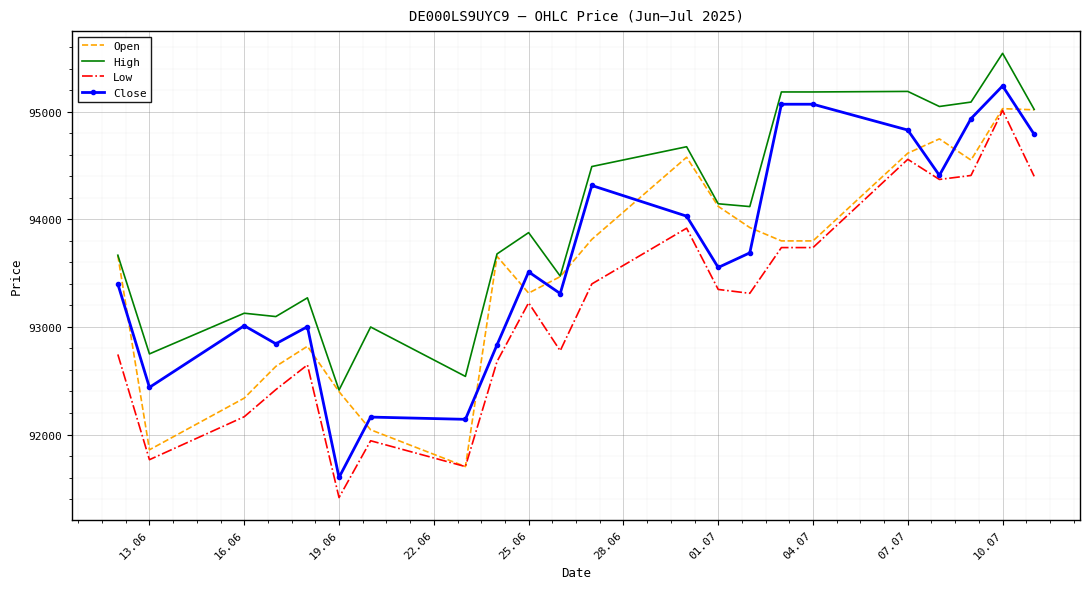

Which series has the widest spread of values?

Close